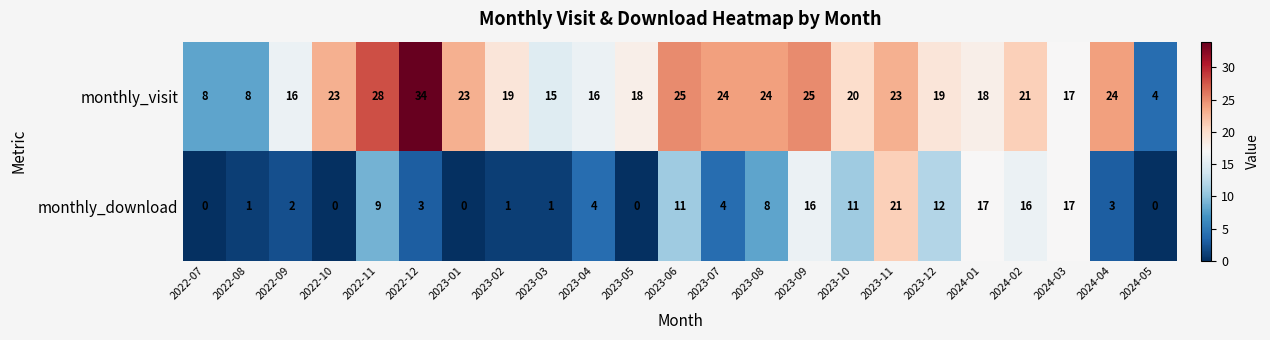

How many data points in monthly_visit are less than 20?

11